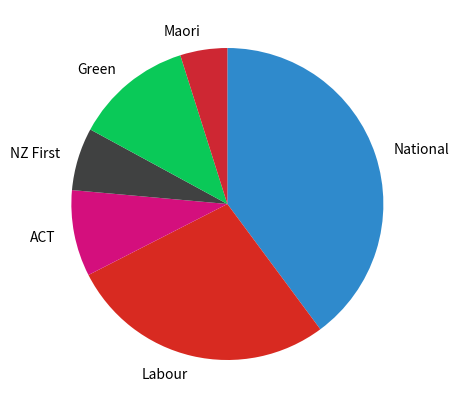

Rank the categories by value from highest to lowest.

National, Labour, Green, ACT, NZ First, Maori